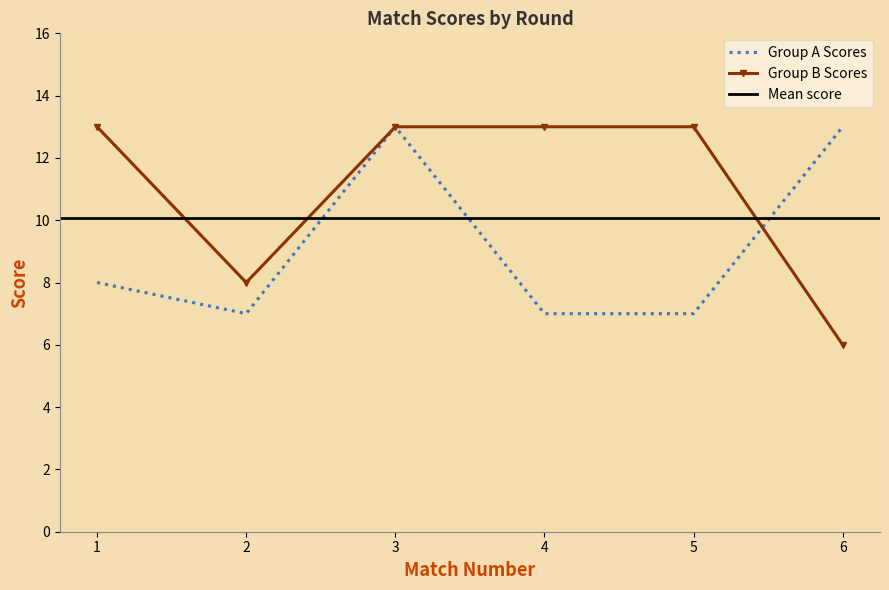

True or false: Group B Scores has a value of 20 at 1.

False